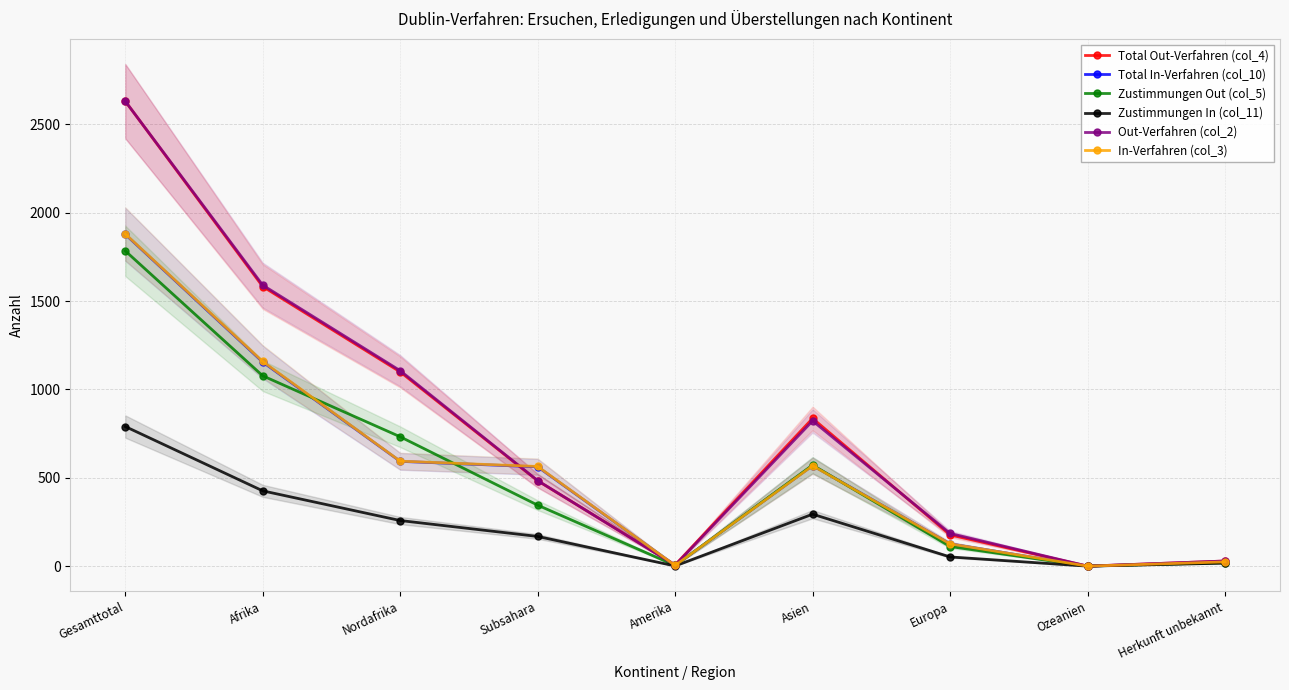

How many values in the Total In-Verfahren (col_10) series exceed 562?

4